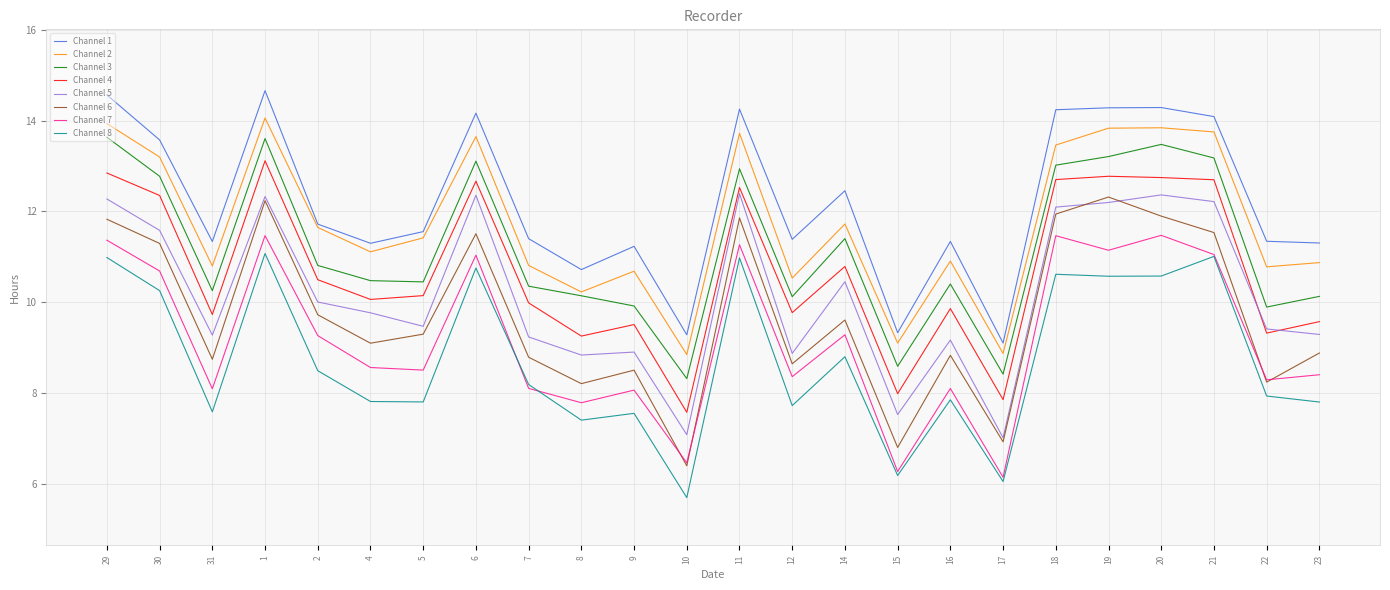

The Channel 8 series shows 7.8 at 4. True or false?

True